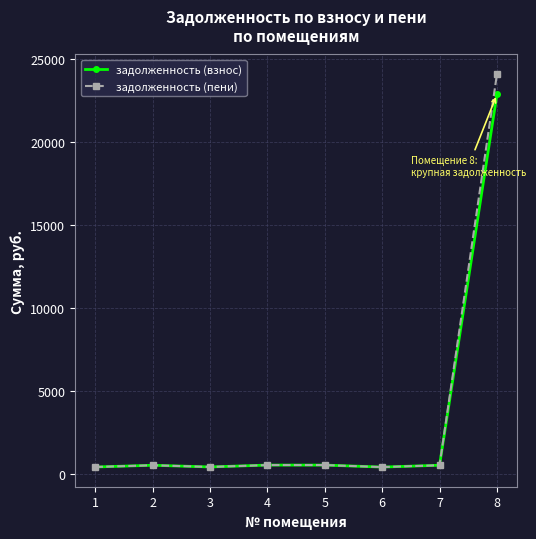

What is the value of the задолженность (взнос) point at the 8th from the left?

22839.4